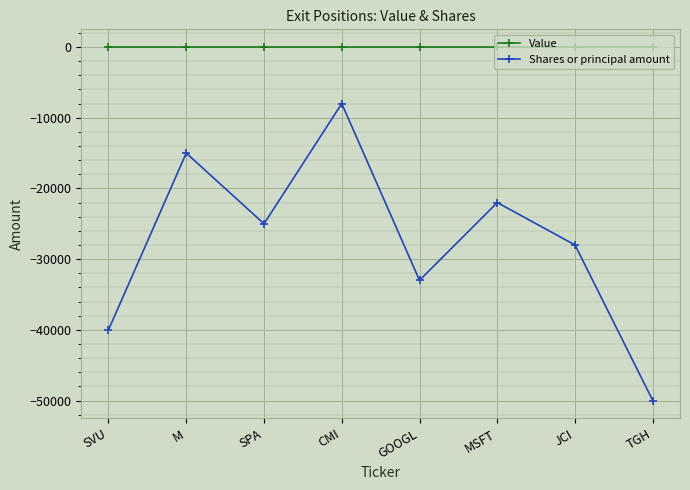

Which series changed the most between M and TGH?

Shares or principal amount